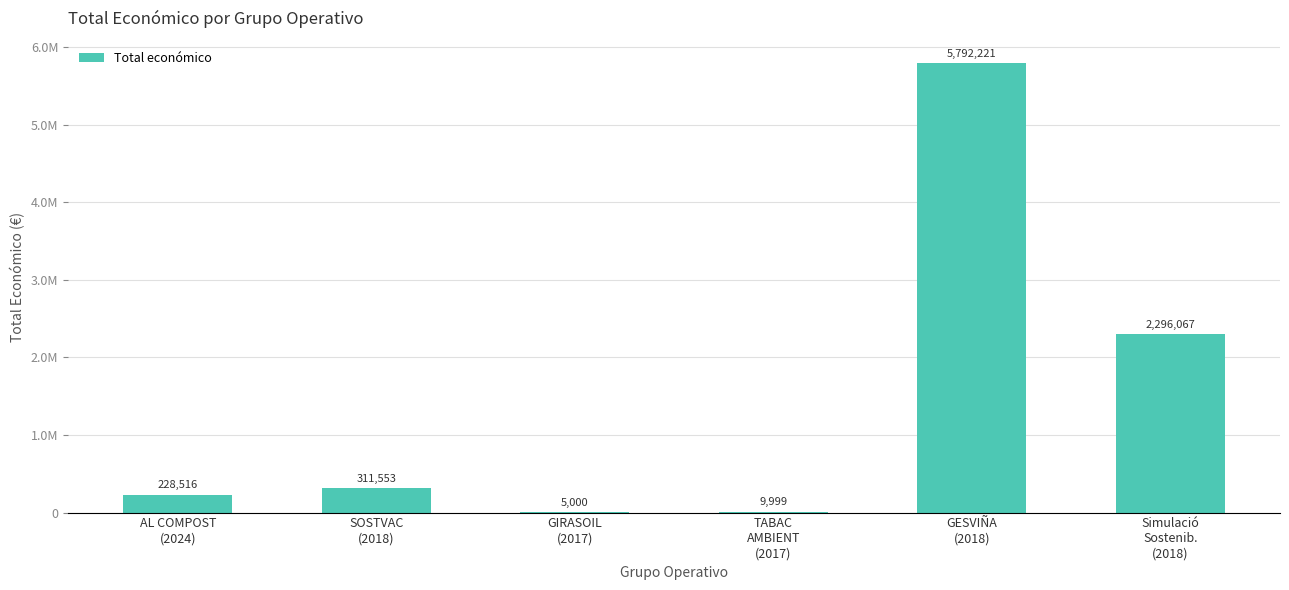

How many series are shown in this chart?

1